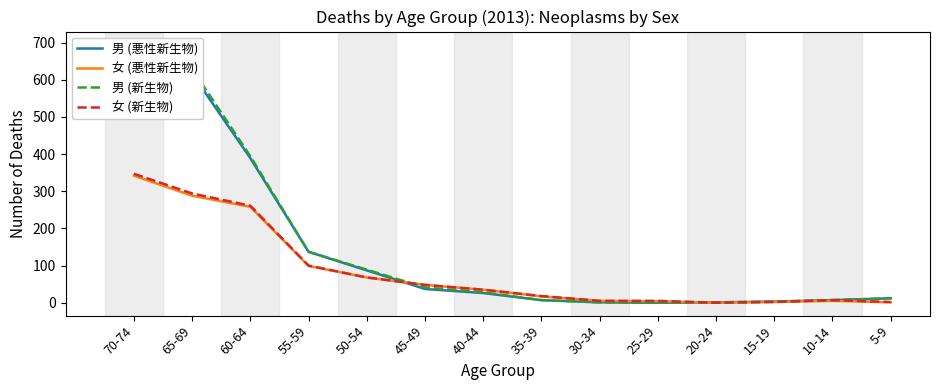

The 男 (悪性新生物) series shows 0 at 25-29. True or false?

True